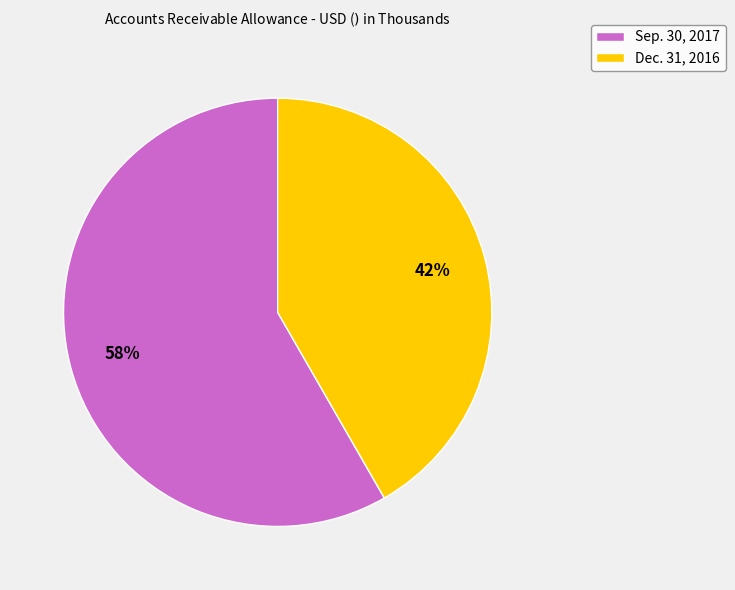

To the nearest percent, what is the combined percentage of Dec. 31, 2016 and Sep. 30, 2017?

100%